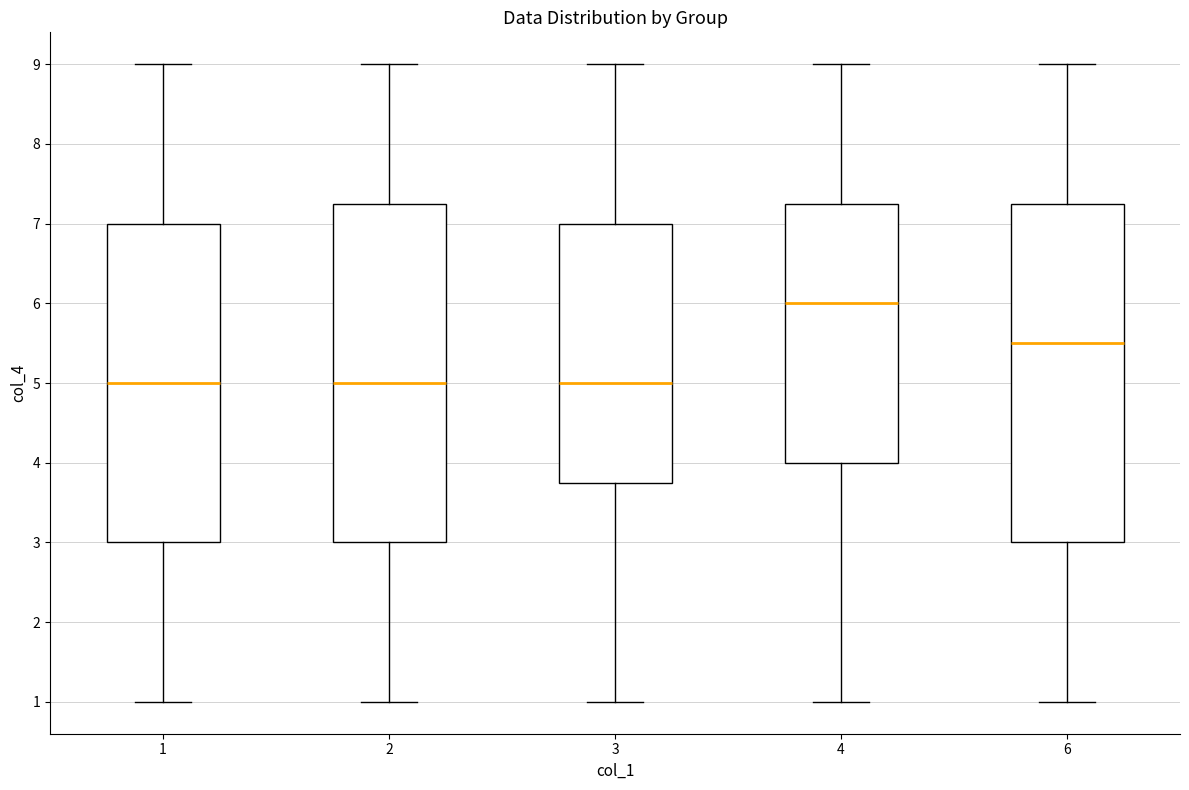

Reading left to right, read every box against the y-axis: the position of its median line, the range the box covers, and the ends of its whiskers. The values are not printed on the chart, so give them approximately, as read against the axis.

1: median 5.0, box 3.0 to 7.0, whiskers 1.0 to 9.0
2: median 5.0, box 3.0 to 7.3, whiskers 1.0 to 9.0
3: median 5.0, box 3.8 to 7.0, whiskers 1.0 to 9.0
4: median 6.0, box 4.0 to 7.3, whiskers 1.0 to 9.0
6: median 5.5, box 3.0 to 7.3, whiskers 1.0 to 9.0